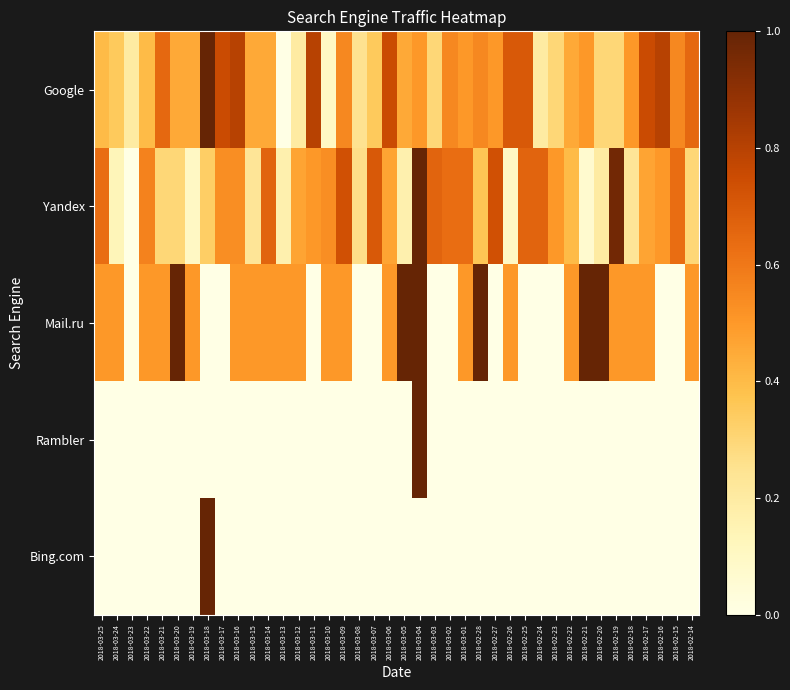

What is the total value across all series at 2018-03-05?

1.6